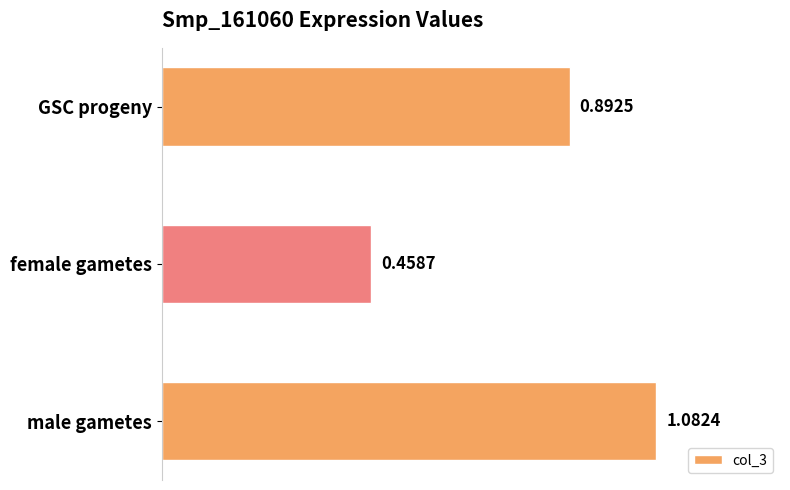

What is the difference between the values at GSC progeny and female gametes?

0.4